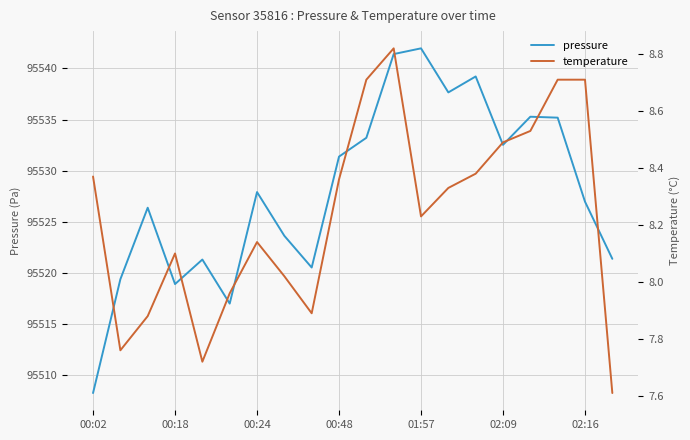

How many distinct data groups are displayed?

2